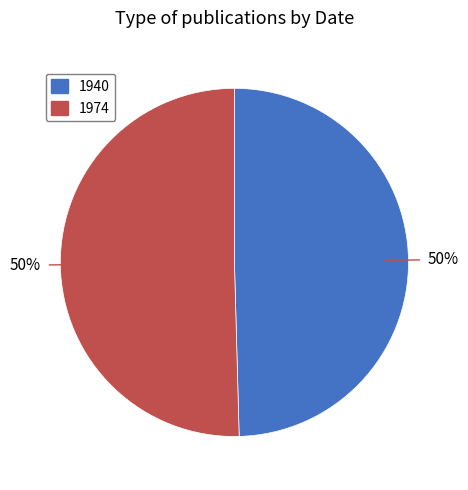

What is the smallest slice in the pie chart?

1940